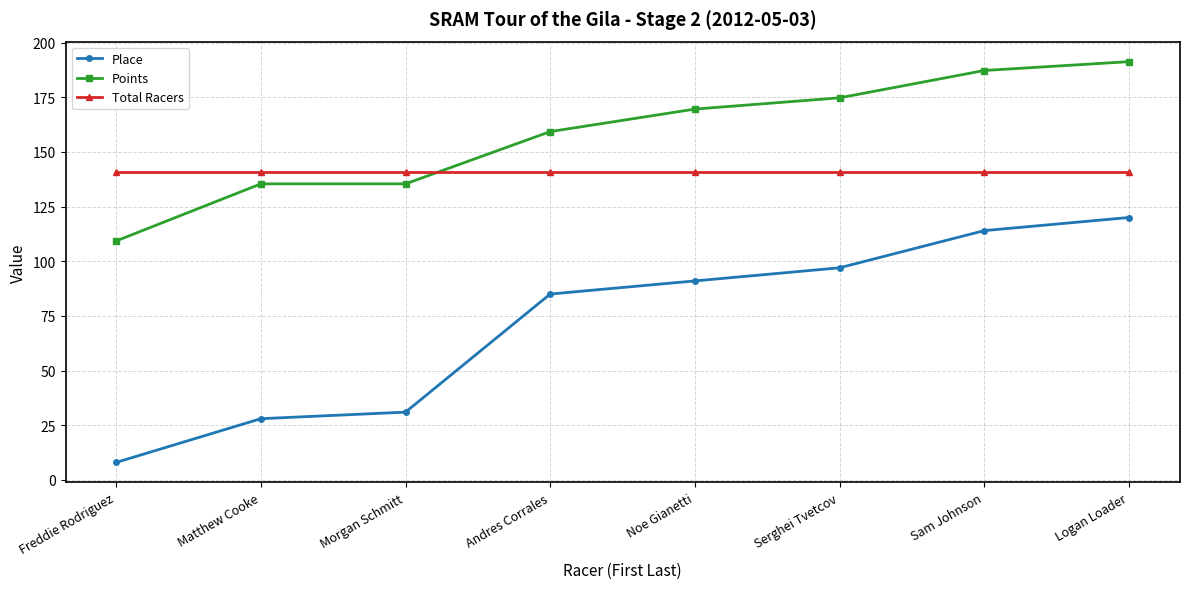

Which series ends up on top after the final intersection of Points and Total Racers?

Points